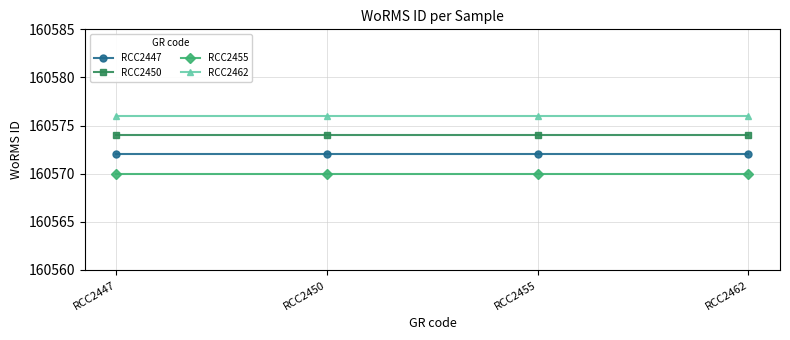

Rank the series by their average value, from highest to lowest.

RCC2462, RCC2450, RCC2447, RCC2455